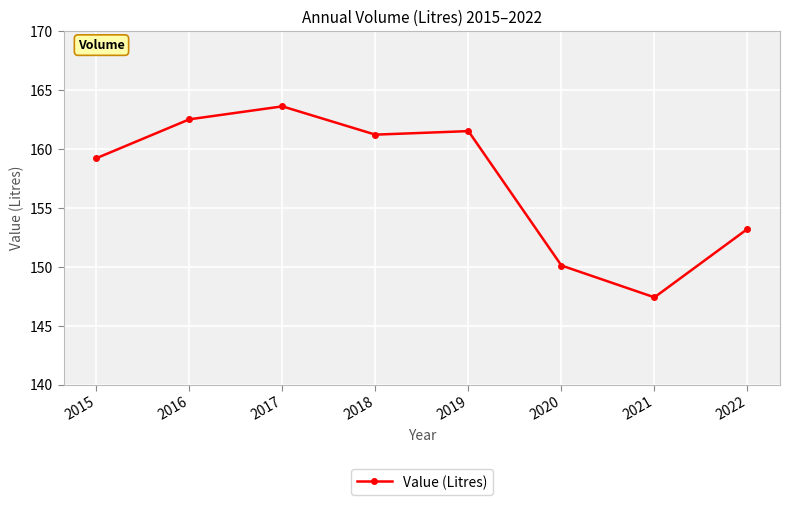

Which has a higher value, 2016 or 2018?

2016